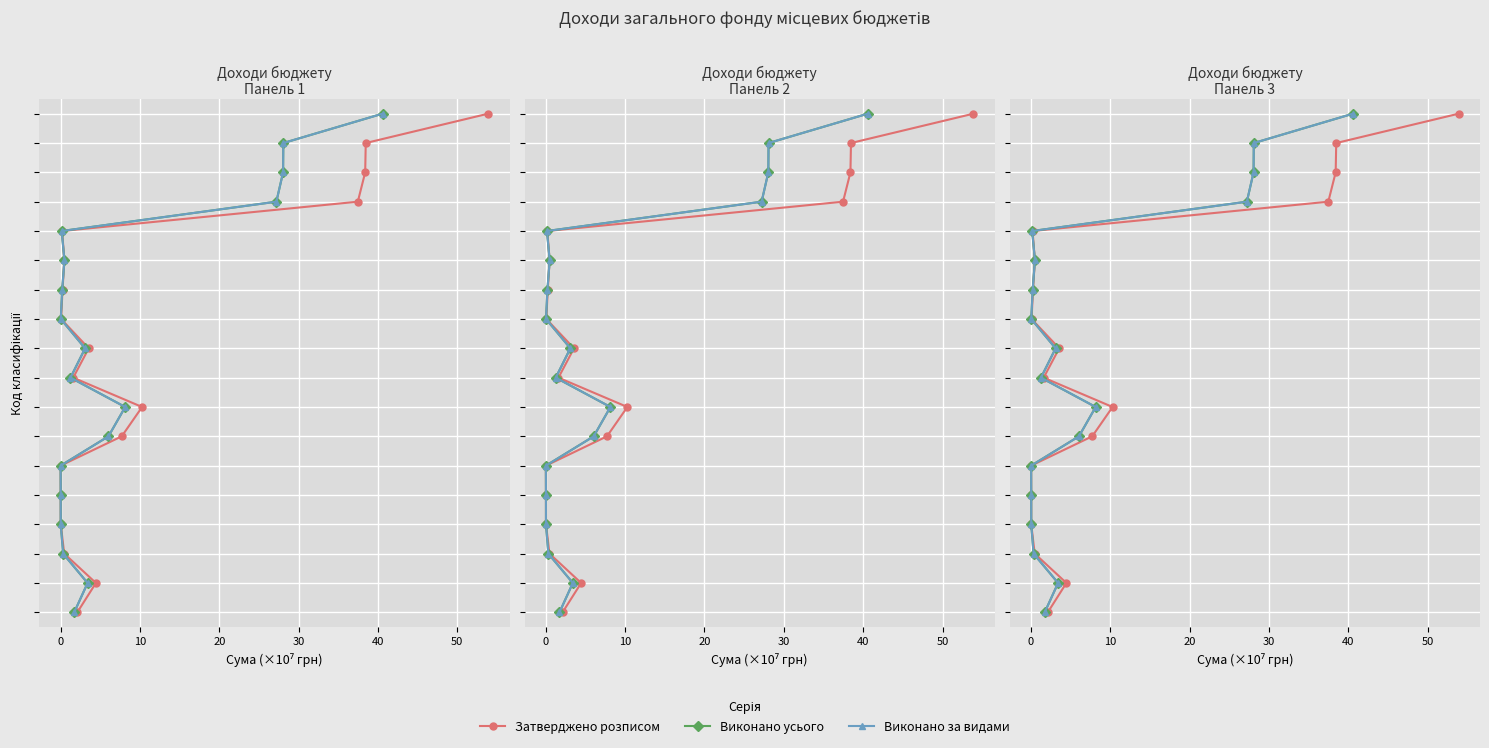

What value does the Затверджено розписом series have at 40?

5